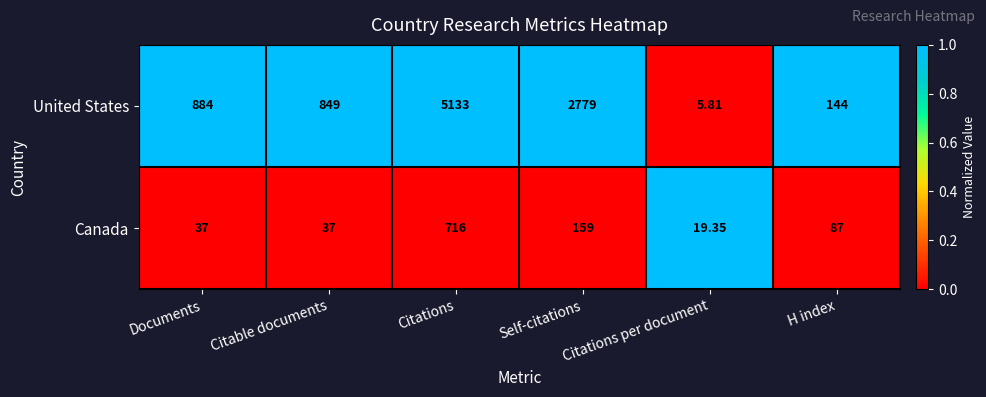

How many data points in Canada are less than 87?

3